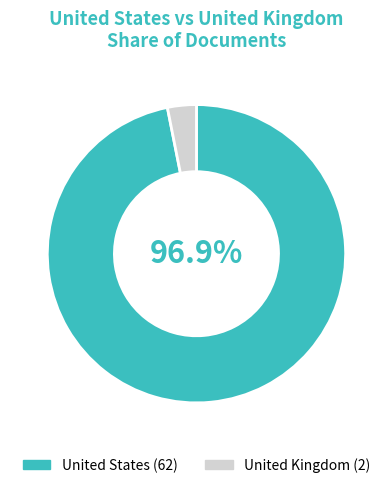

To the nearest percent, what is the average slice percentage?

50%